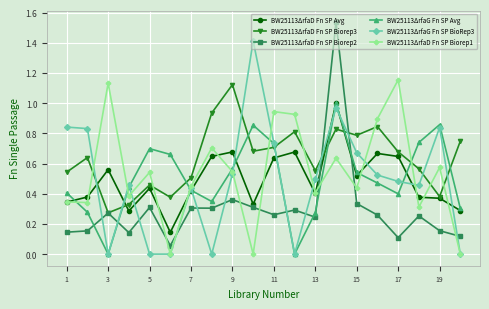

Count the number of data series in this chart.

6